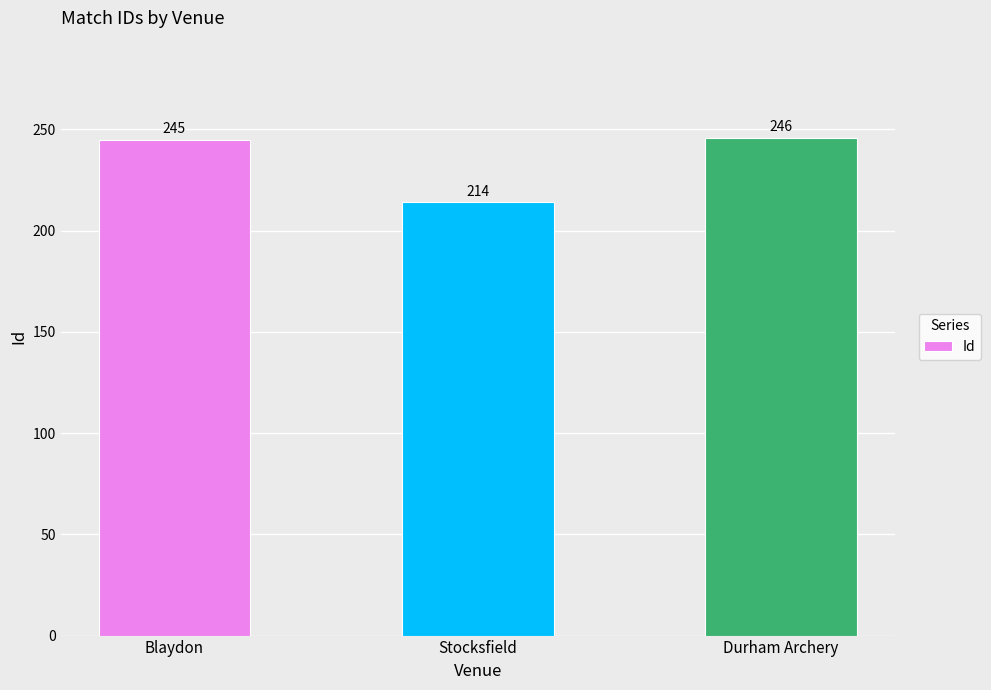

What is the label of the 3rd bar from the right?

Blaydon